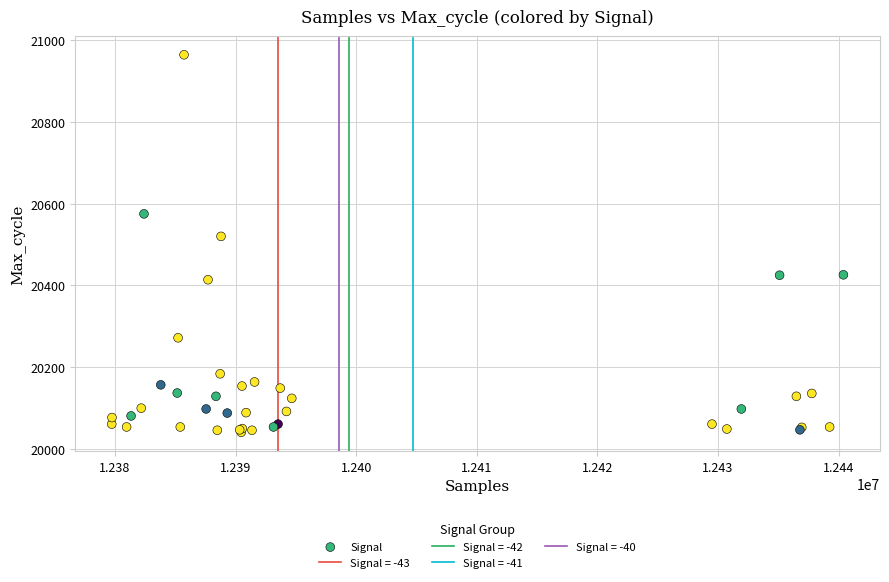

What Y value in the scatter plot is closest to 20502?

20520